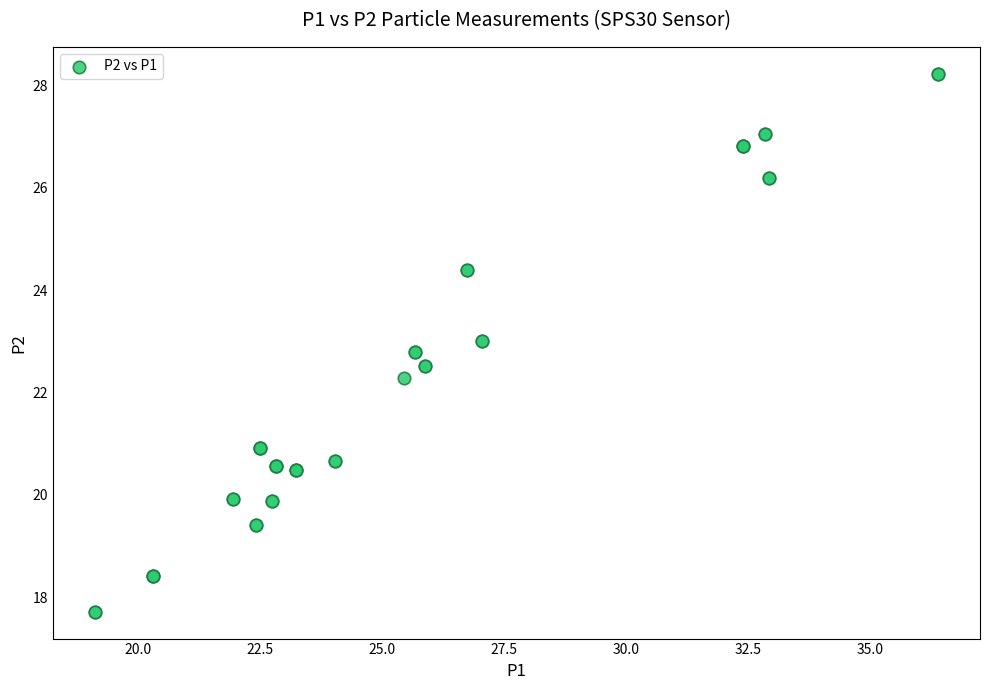

What Y value in the scatter plot is closest to 22?

22.3